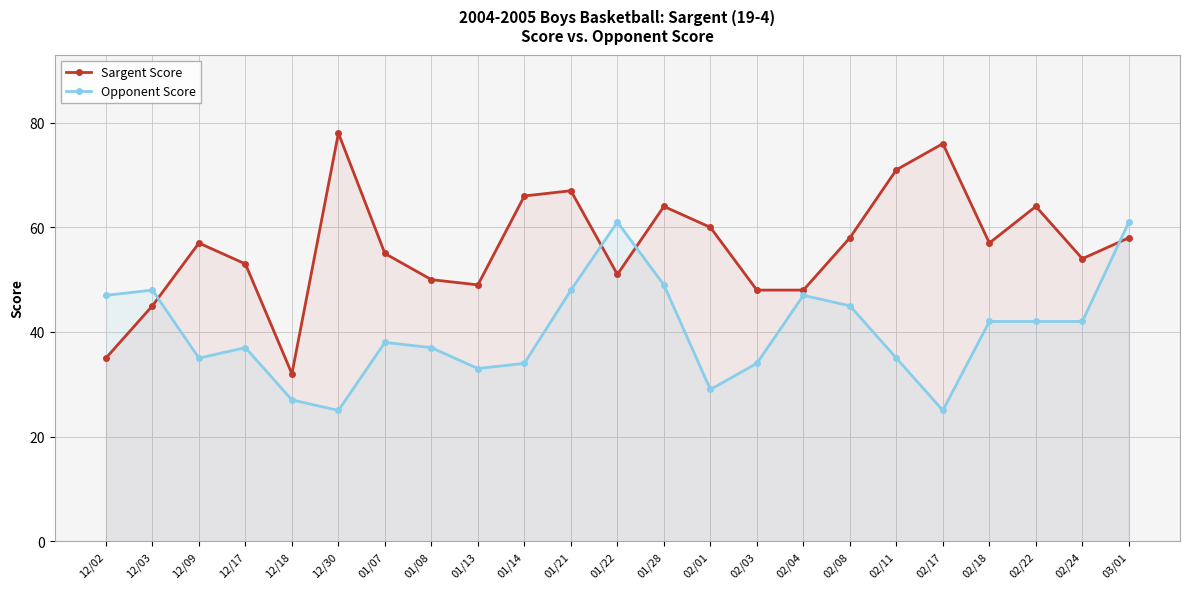

Reading right to left, extract all data points from this chart.

Sargent Score: 58	54	64	57	76	71	58	48	48	60	64	51	67	66	49	50	55	78	32	53	57	45	35
Opponent Score: 61	42	42	42	25	35	45	47	34	29	49	61	48	34	33	37	38	25	27	37	35	48	47